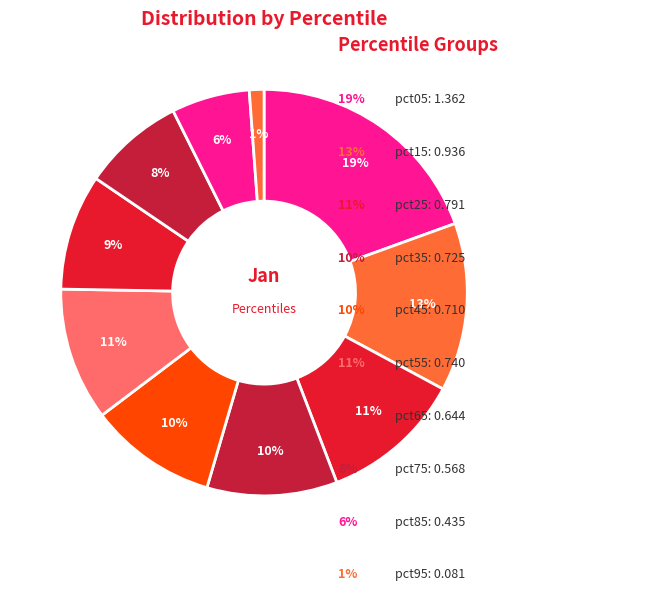

Which slice is the smallest?

pct95